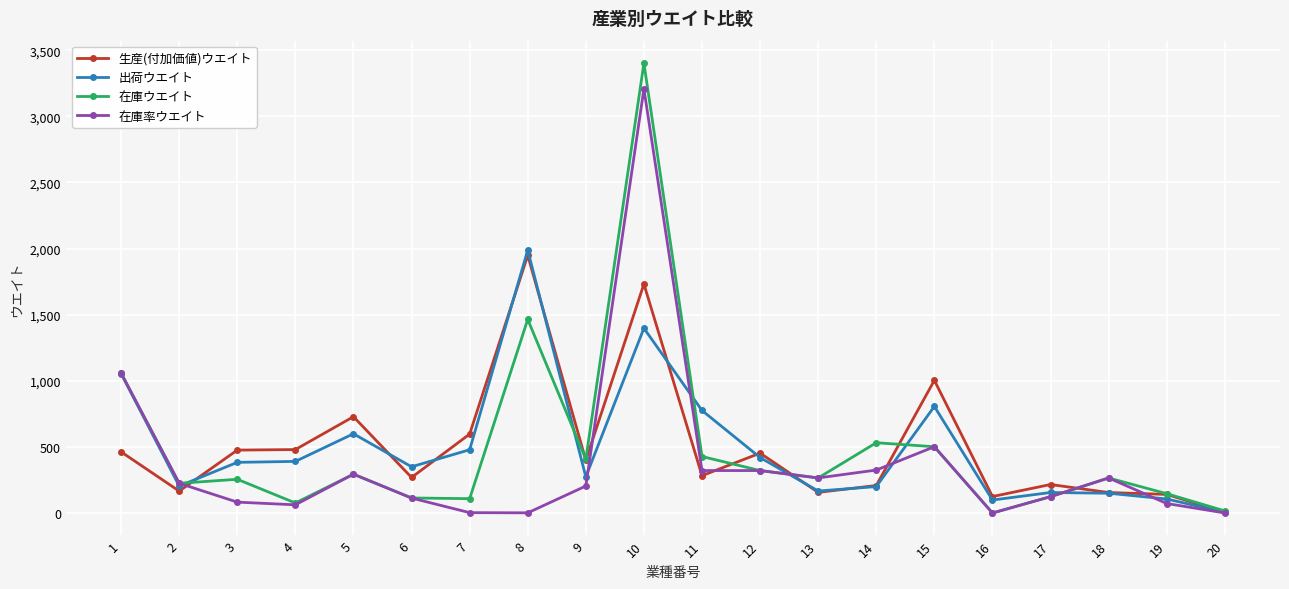

Does the chart display data point markers on the line(s)?

Yes